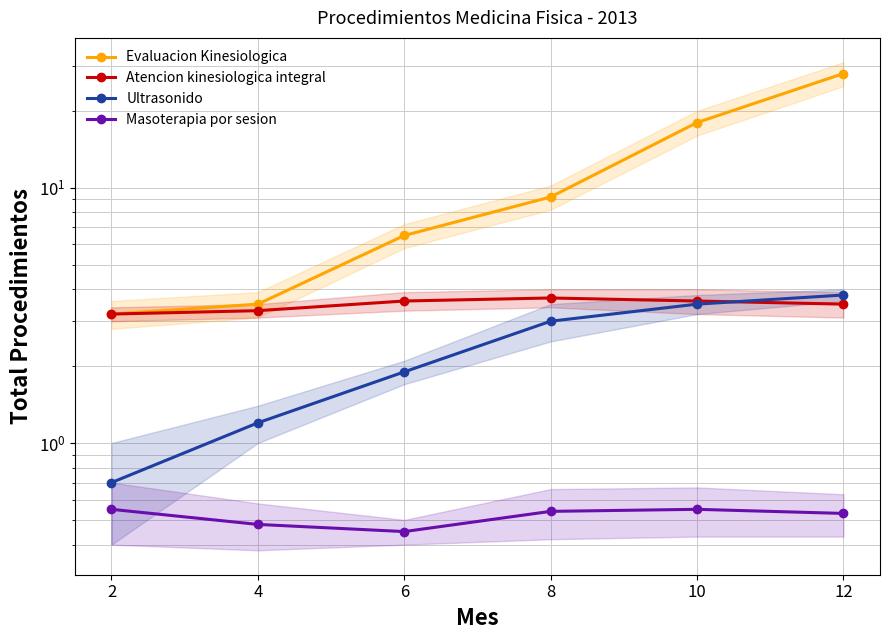

How many distinct data groups are displayed?

4